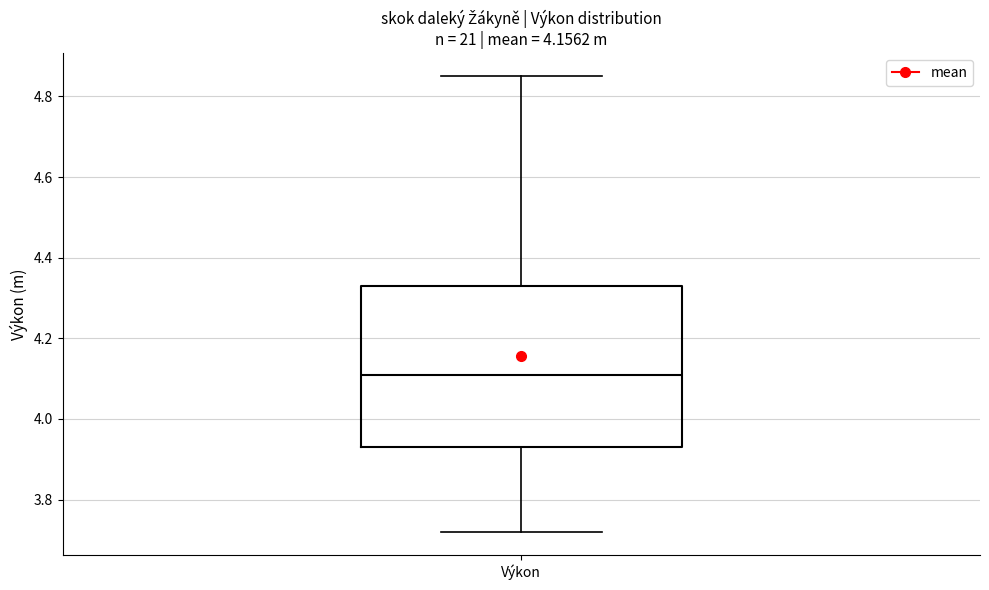

Where does the upper whisker of the box for Výkon end on the y-axis? The values are not printed on the chart, so give them approximately, as read against the axis.

4.86